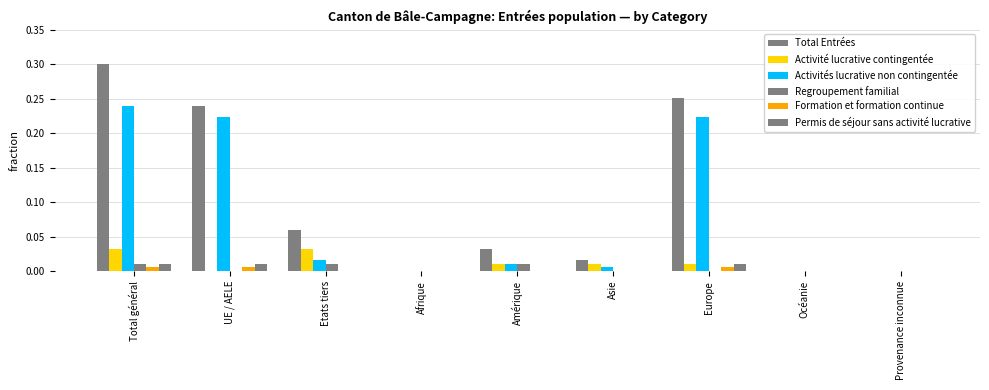

Is it true that Permis de séjour sans activité lucrative equals 0.0 at Total général?

False